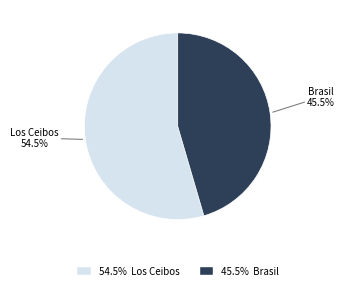

Does any single category account for the majority?

Yes